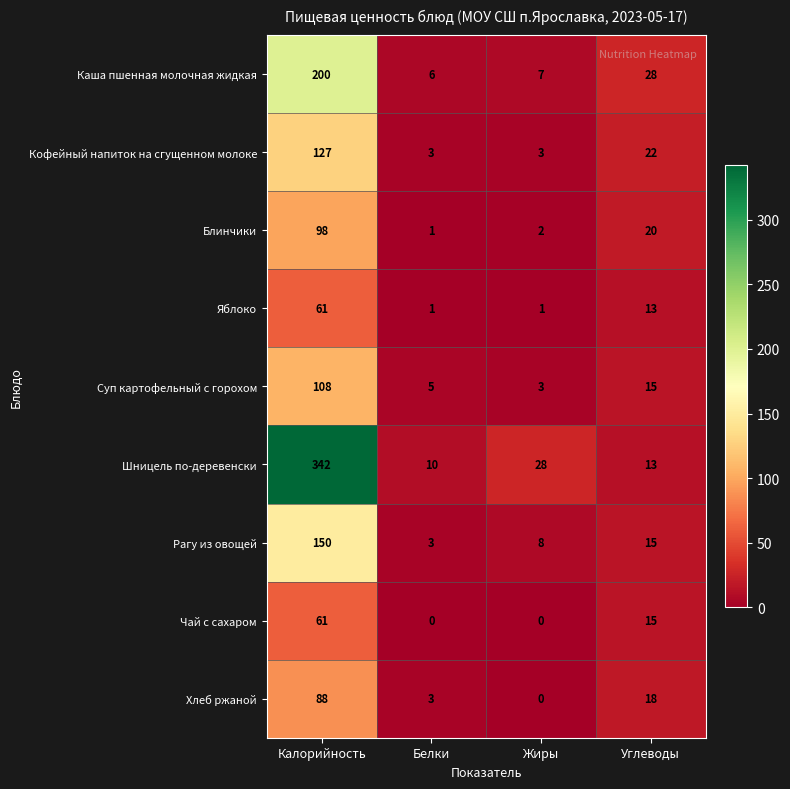

List the labels in order of Каша пшенная молочная жидкая value, smallest first.

Белки, Жиры, Углеводы, Калорийность